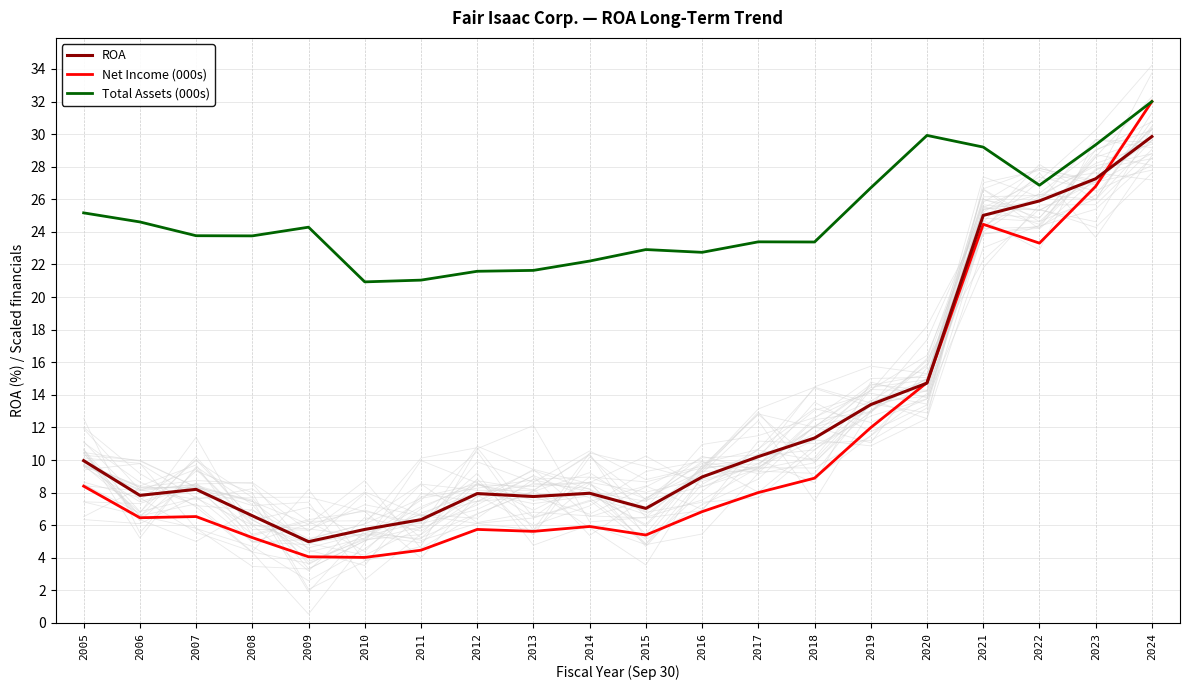

How many interior local valleys does the Total Assets (000s) series have?

5